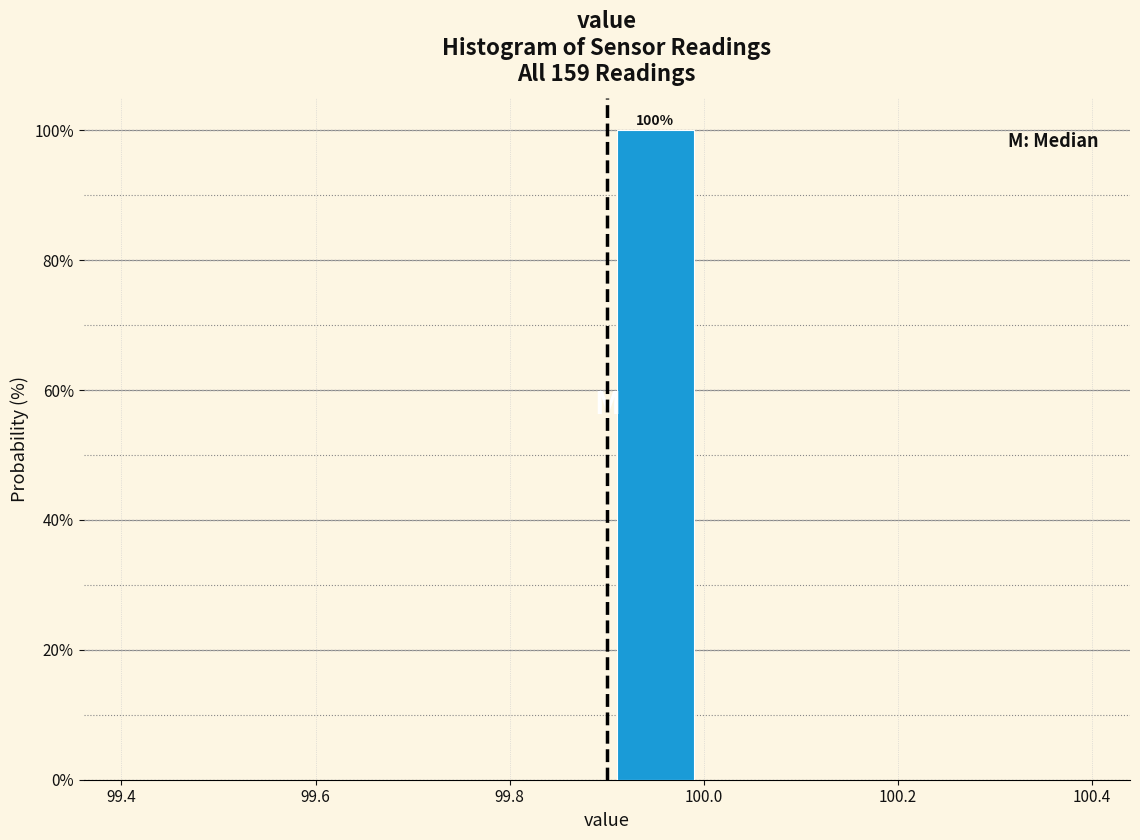

Which range on the x-axis has the tallest bar?

99.9 to 100.0